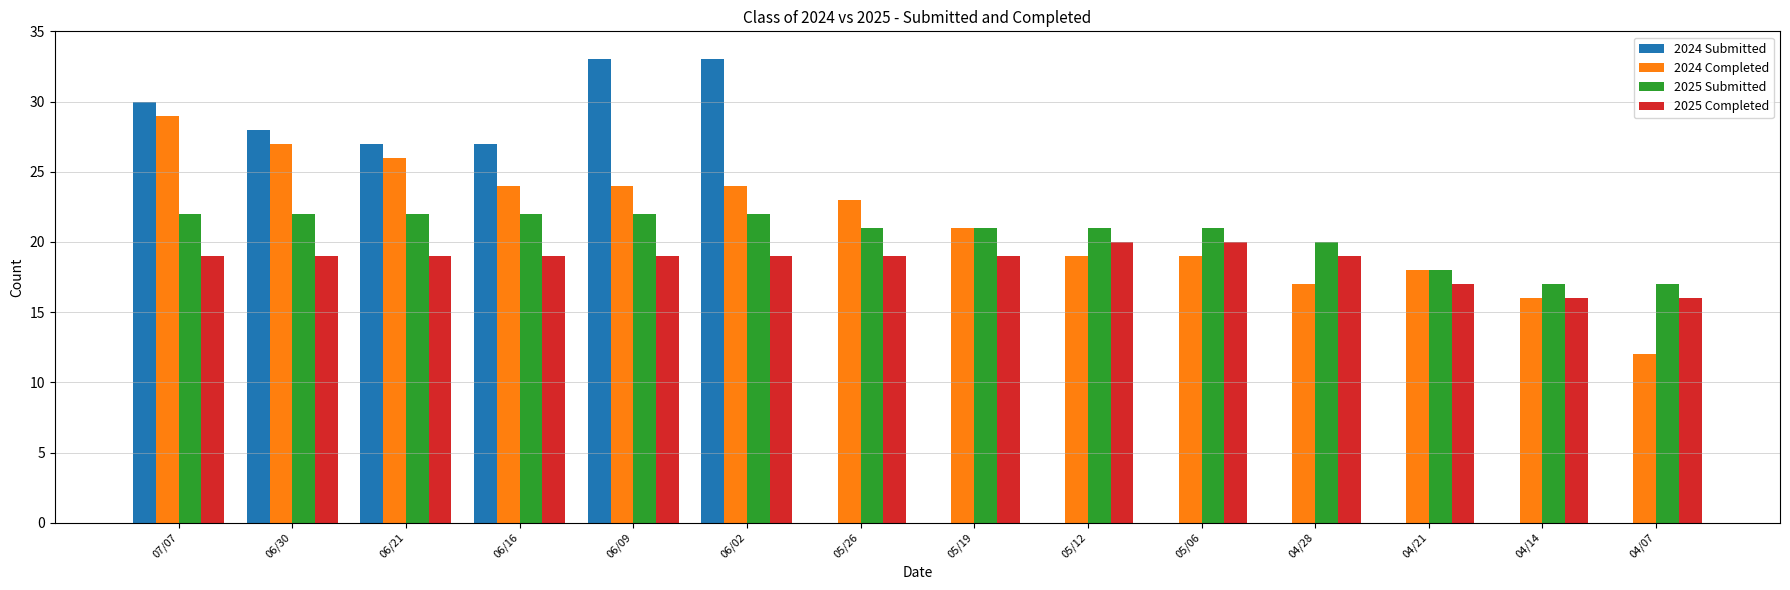

Between 06/30 and 06/16, which series saw the biggest shift?

2024 Completed